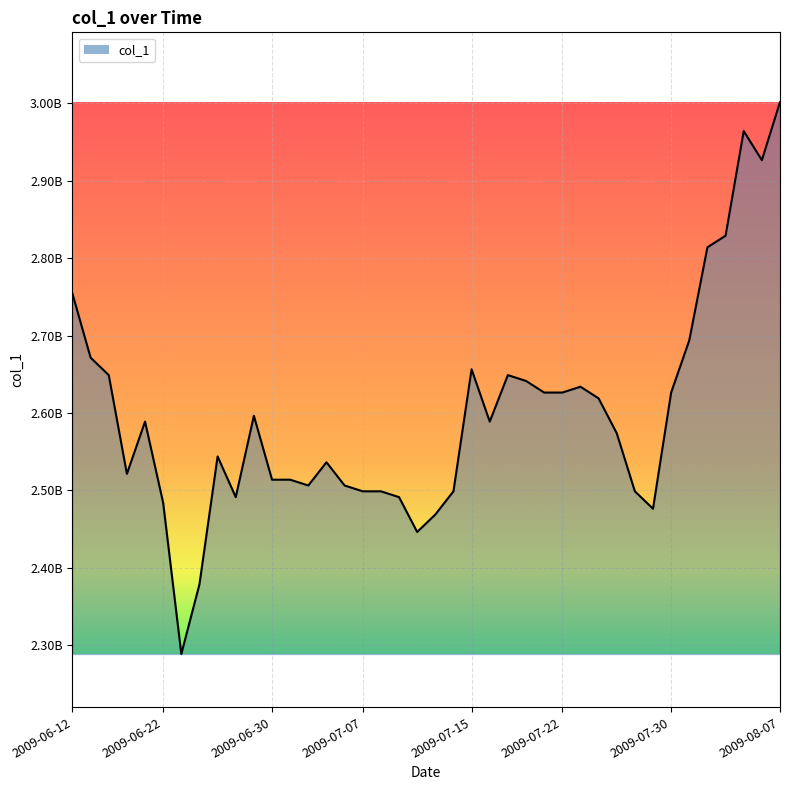

What position from the left is 25?

26